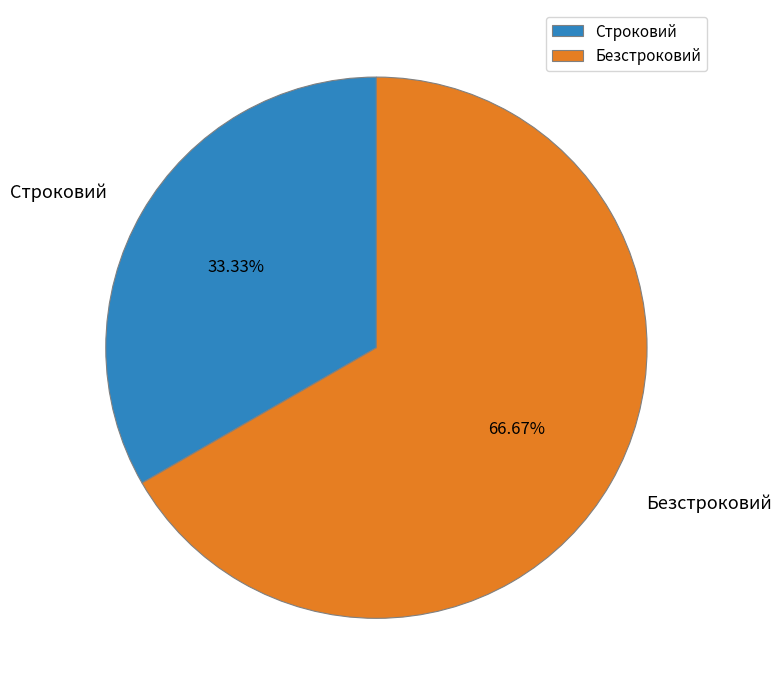

To the nearest percent, what percentage of the pie is Строковий?

33%